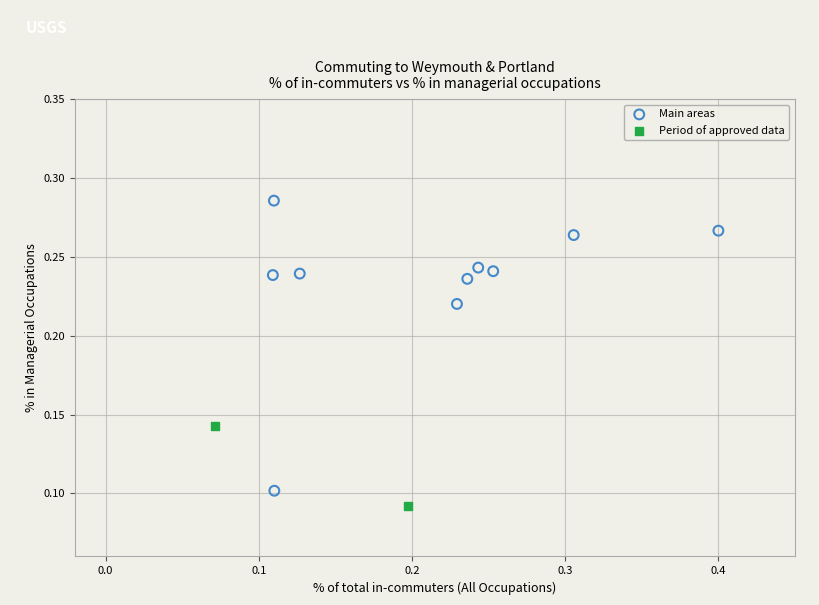

What are all the series names shown in the legend?

Main areas, Period of approved data